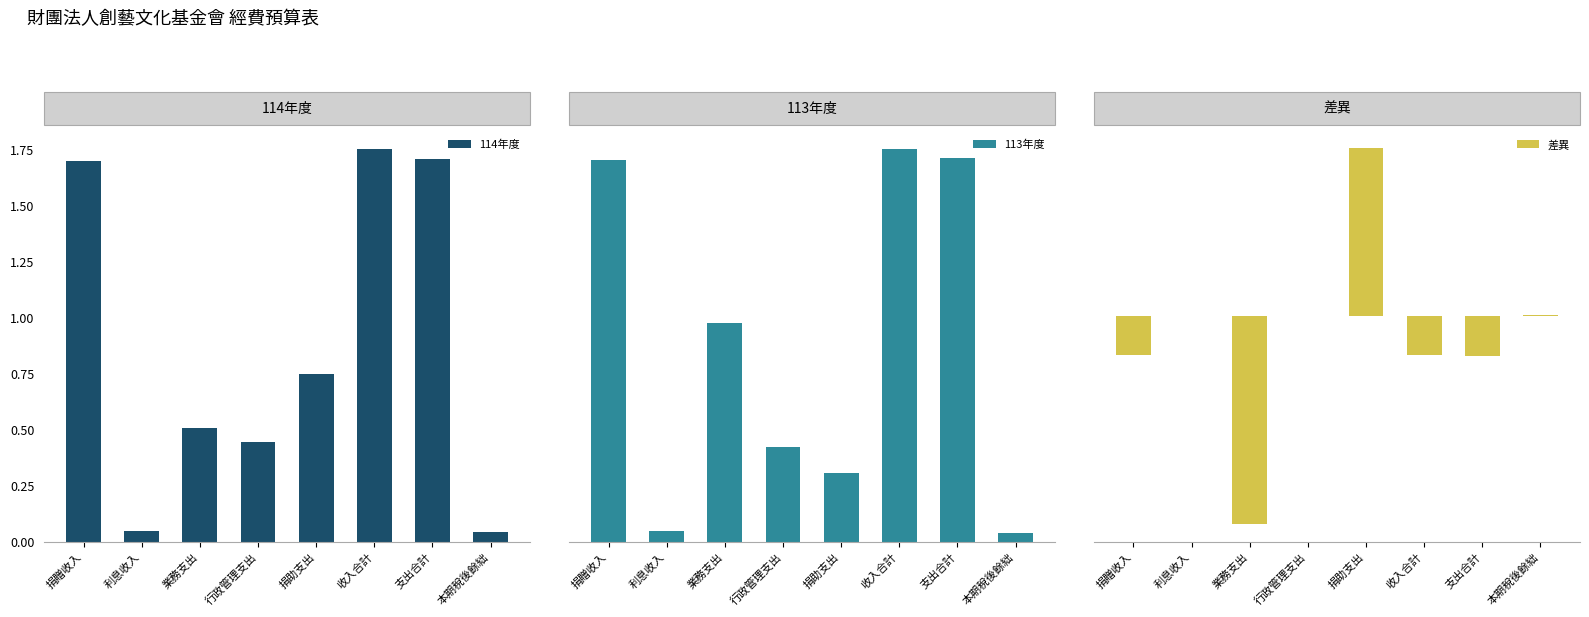

How many data points in 114年度 are above 750000?

3